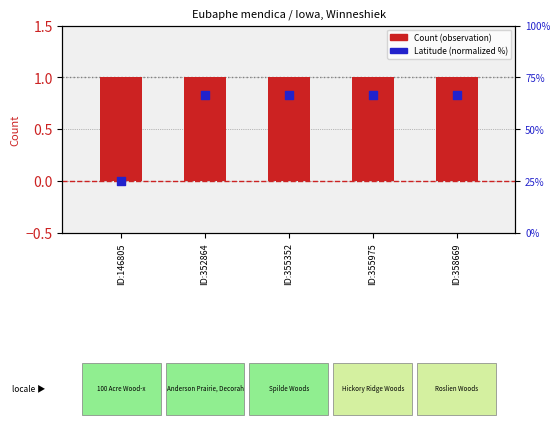

At which category is the sum across all series the highest?

ID:358669